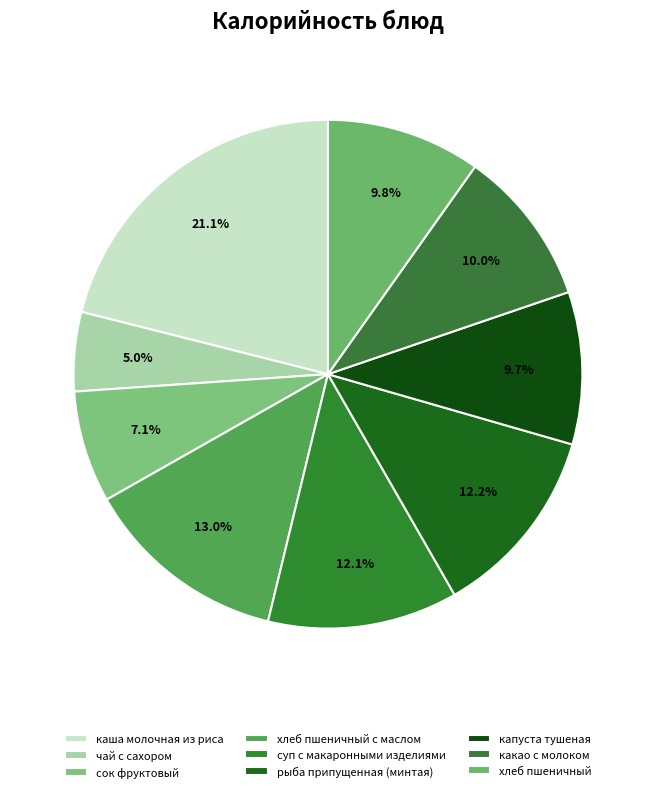

To the nearest percent, what portion does сок фруктовый represent?

7%